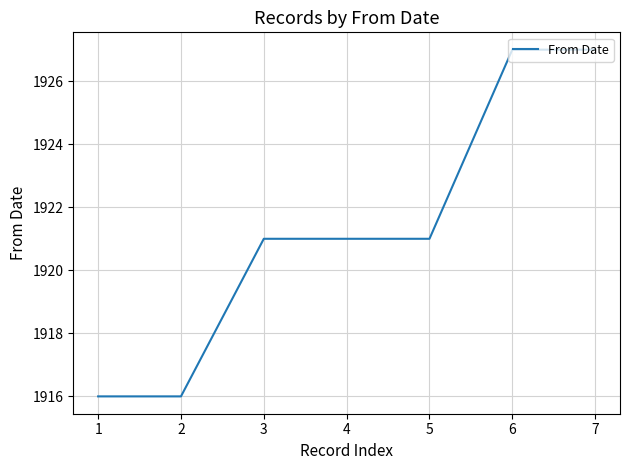

What is the change in value from 2 to 4?

+5